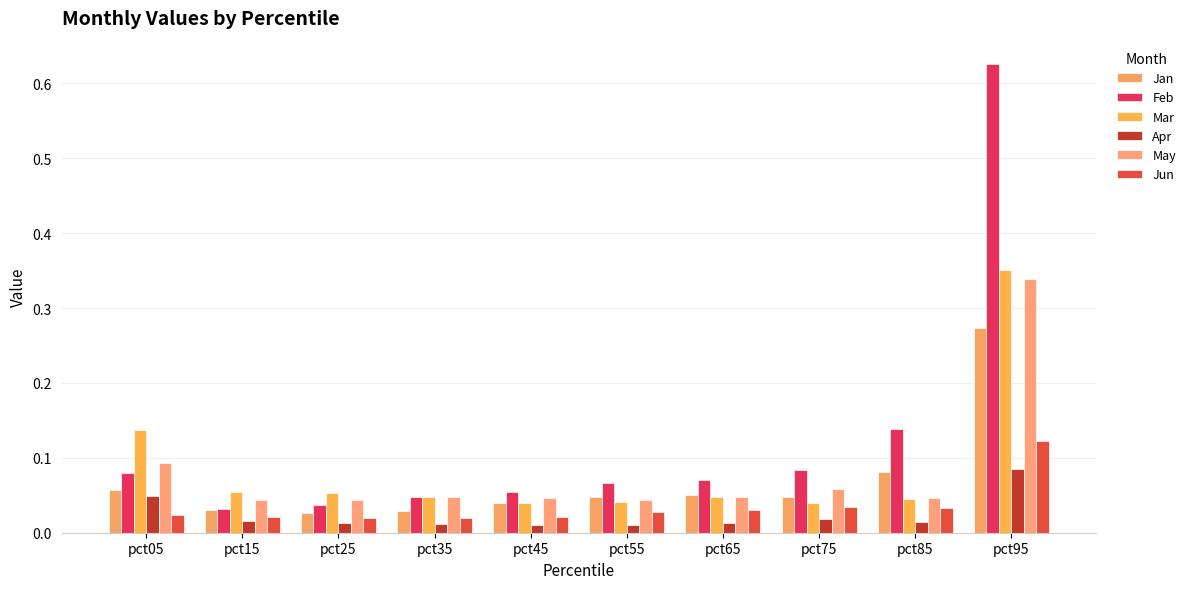

Reading left to right, what are all the values shown in this chart?

Jan: 0.1	0.0	0.0	0.0	0.0	0.0	0.1	0.0	0.1	0.3
Feb: 0.1	0.0	0.0	0.0	0.1	0.1	0.1	0.1	0.1	0.6
Mar: 0.1	0.1	0.1	0.0	0.0	0.0	0.0	0.0	0.0	0.4
Apr: 0.0	0.0	0.0	0.0	0.0	0.0	0.0	0.0	0.0	0.1
May: 0.1	0.0	0.0	0.0	0.0	0.0	0.0	0.1	0.0	0.3
Jun: 0.0	0.0	0.0	0.0	0.0	0.0	0.0	0.0	0.0	0.1